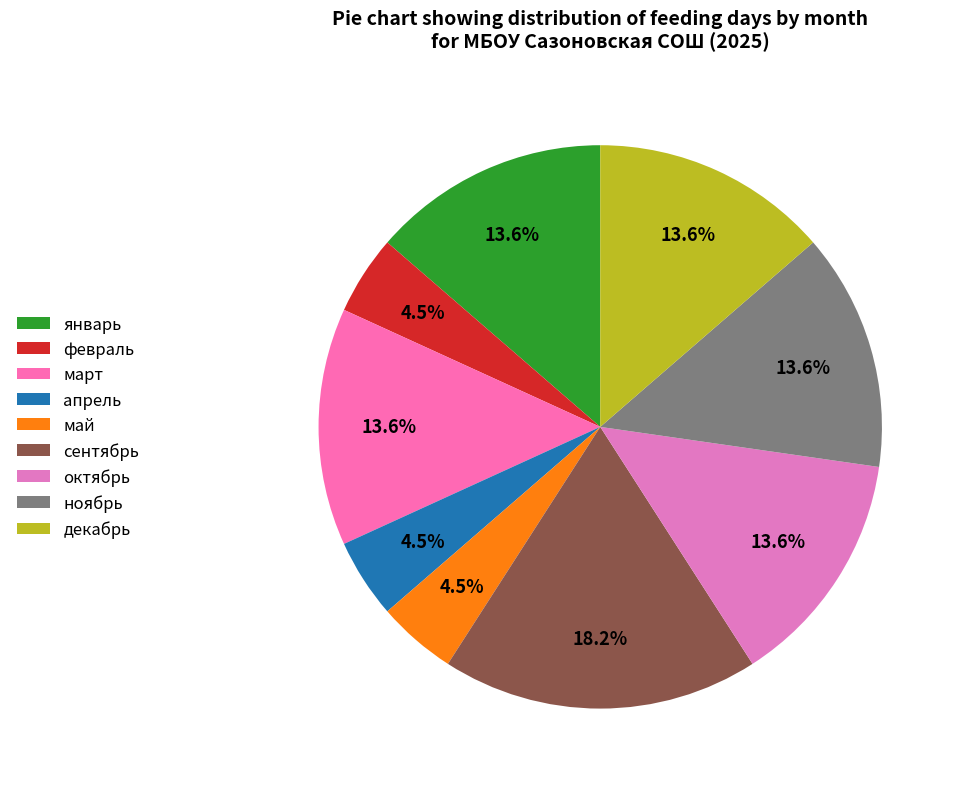

Is there a majority slice in this chart?

No